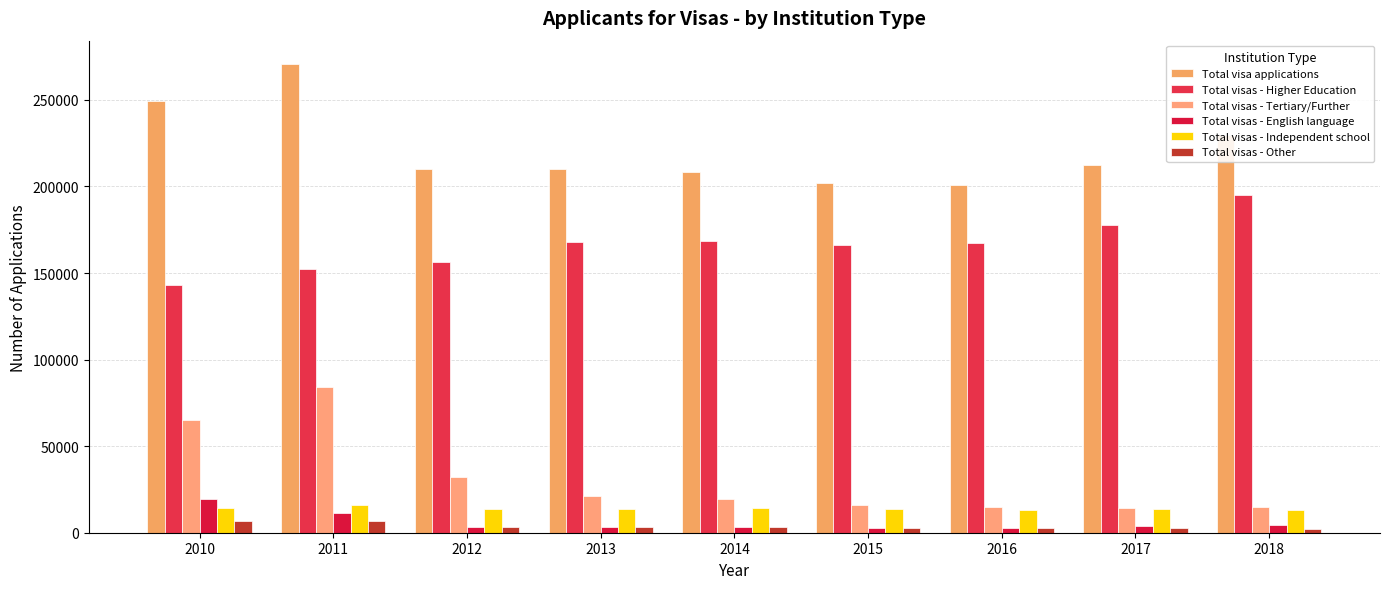

What is the difference between the maximum and minimum values in the Total visas - English language series?

16425